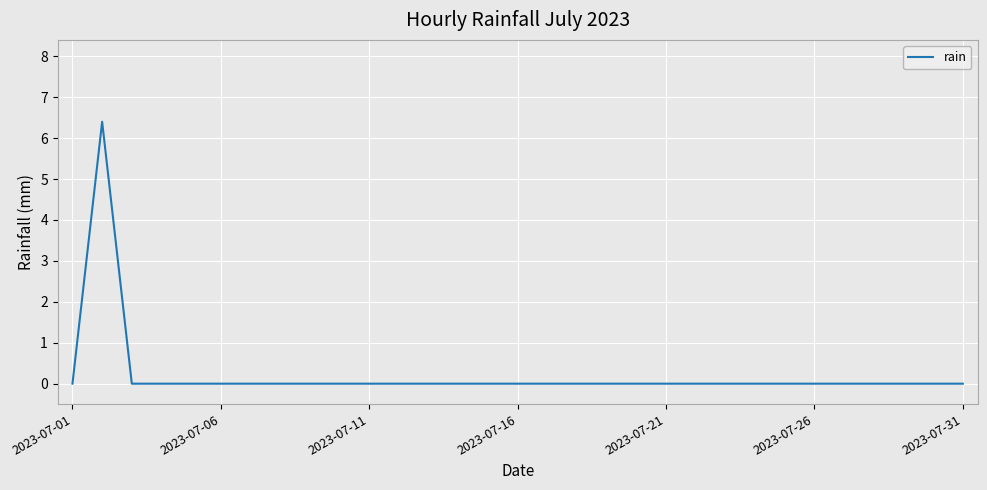

What is the difference between the maximum and minimum values?

6.4